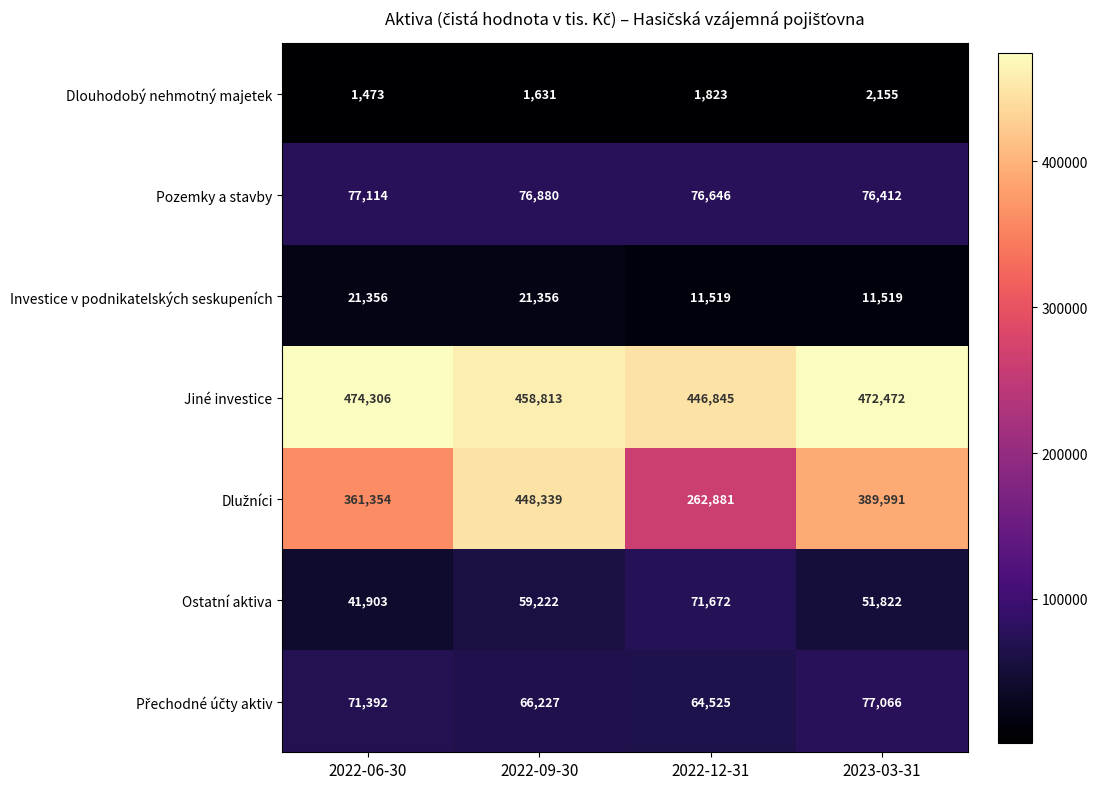

What is the maximum value shown in the chart?

474306